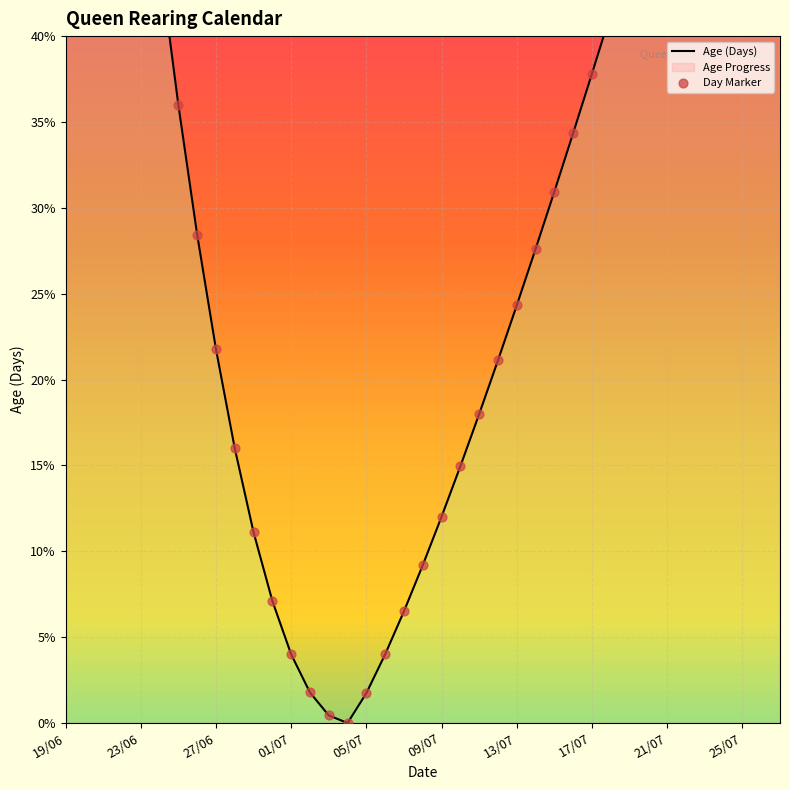

Which series has the widest spread of Y values?

Age (Days)